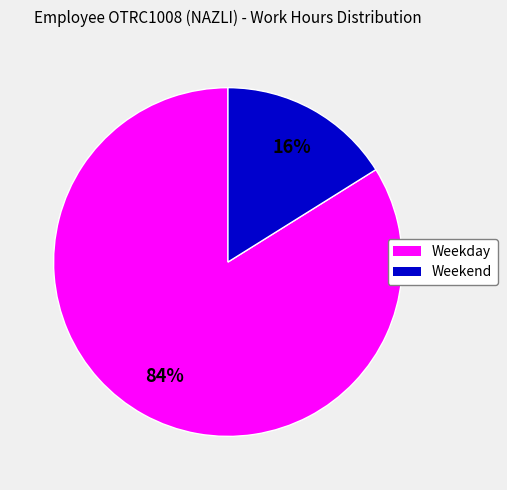

To the nearest percent, what is the difference between the largest and smallest slice percentages?

68%